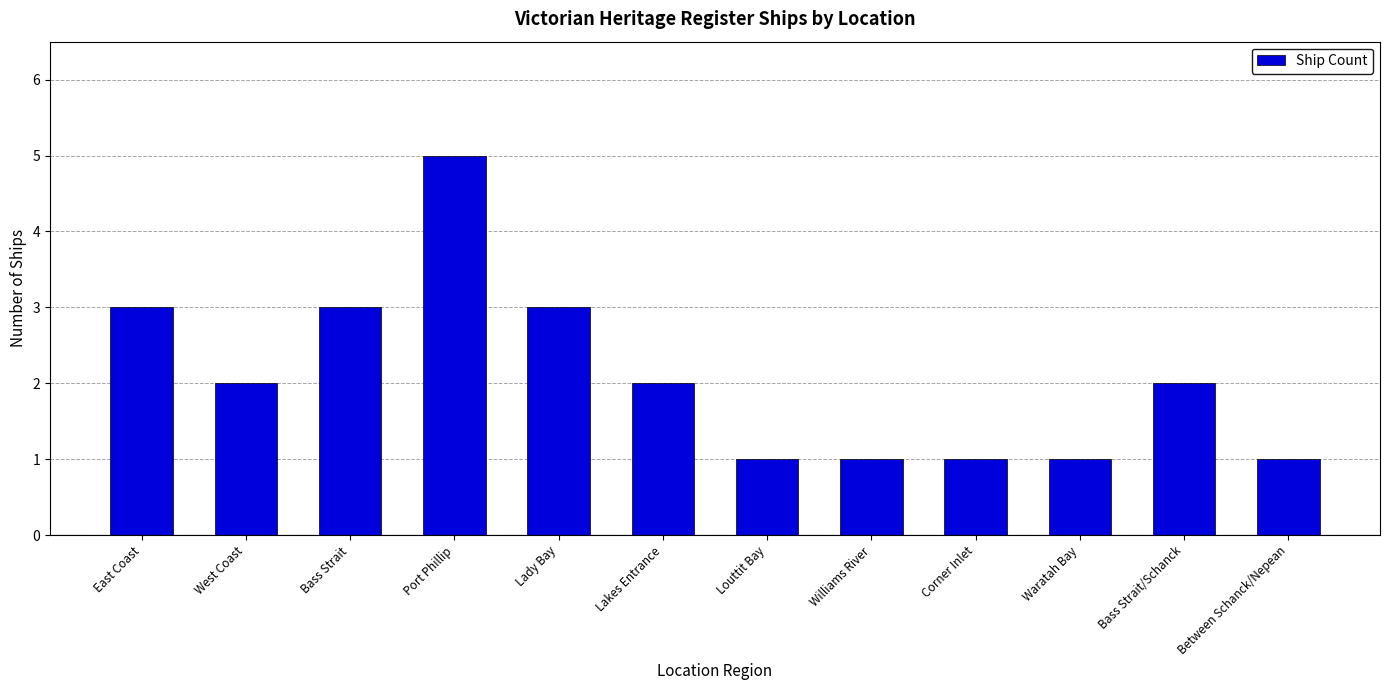

The value at Bass Strait is 1. True or false?

False